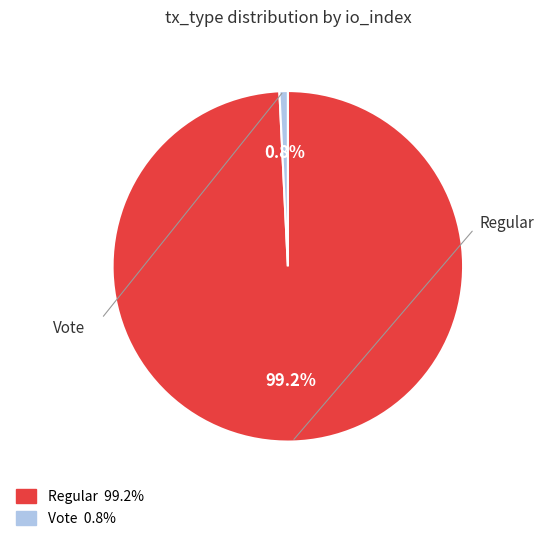

Is it true that Vote is 1% of the pie?

True